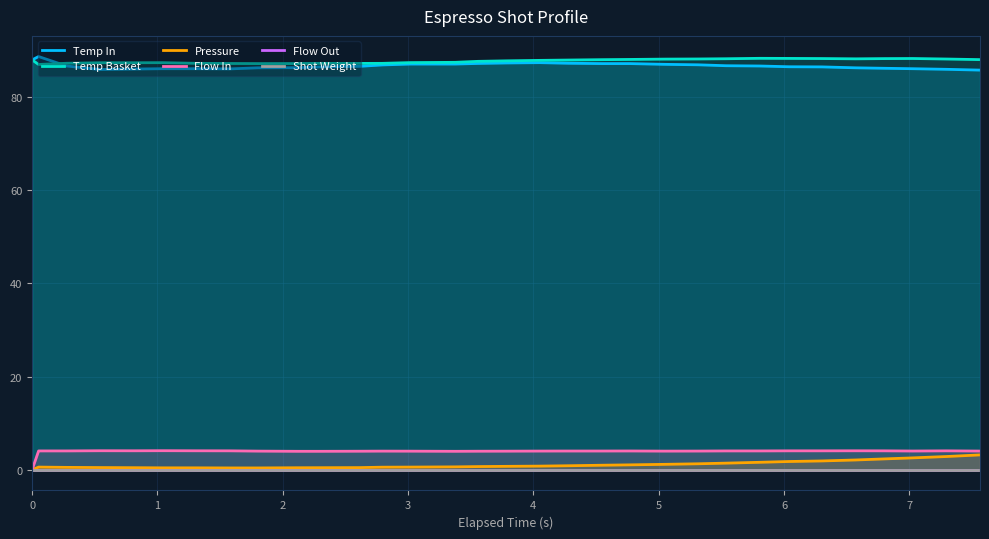

True or false: Temp Basket has more than 1 points higher than both neighbors.

True